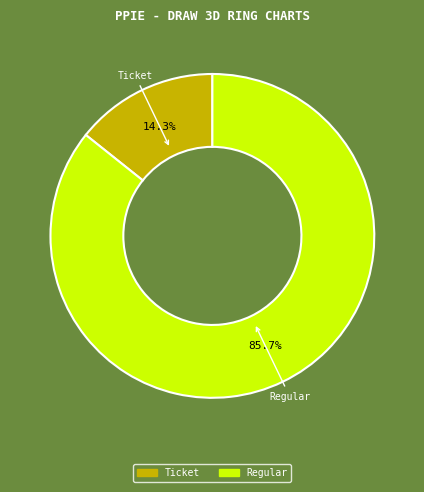

How many segments does this pie chart have?

2